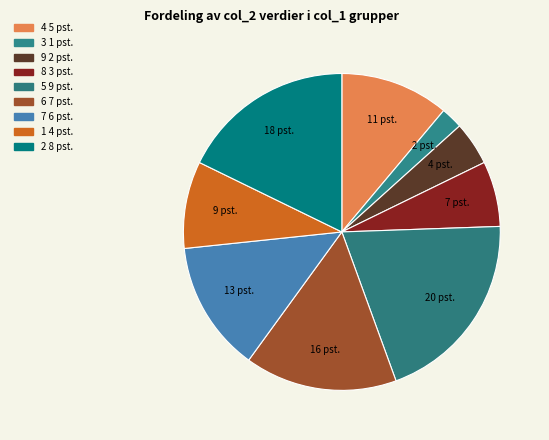

Which slice is the largest?

col_1=5